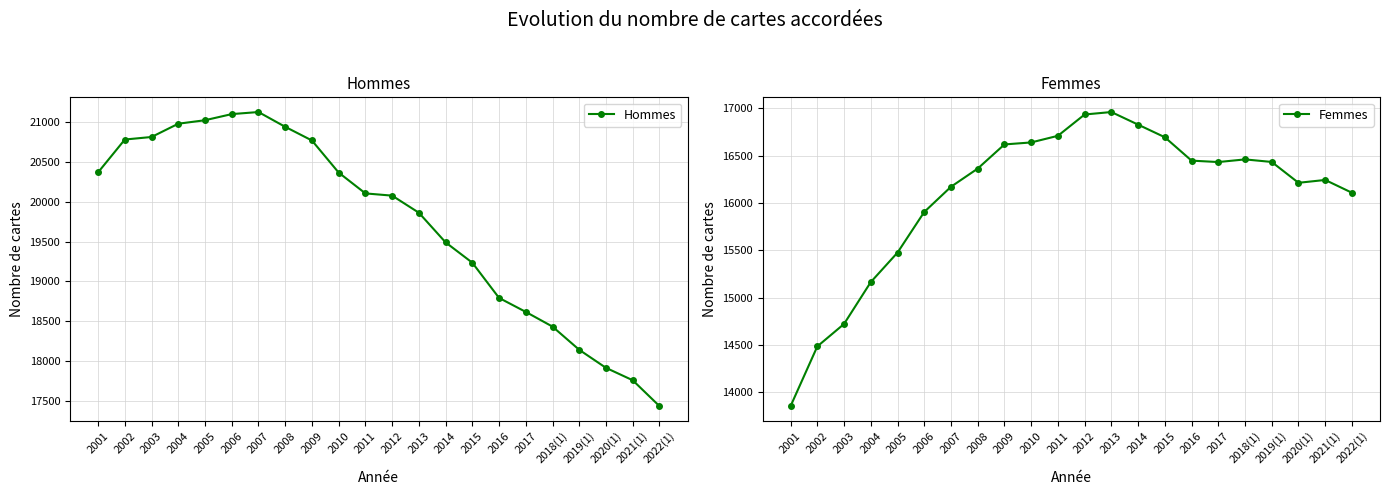

How many interior local peaks does the Hommes series have?

1